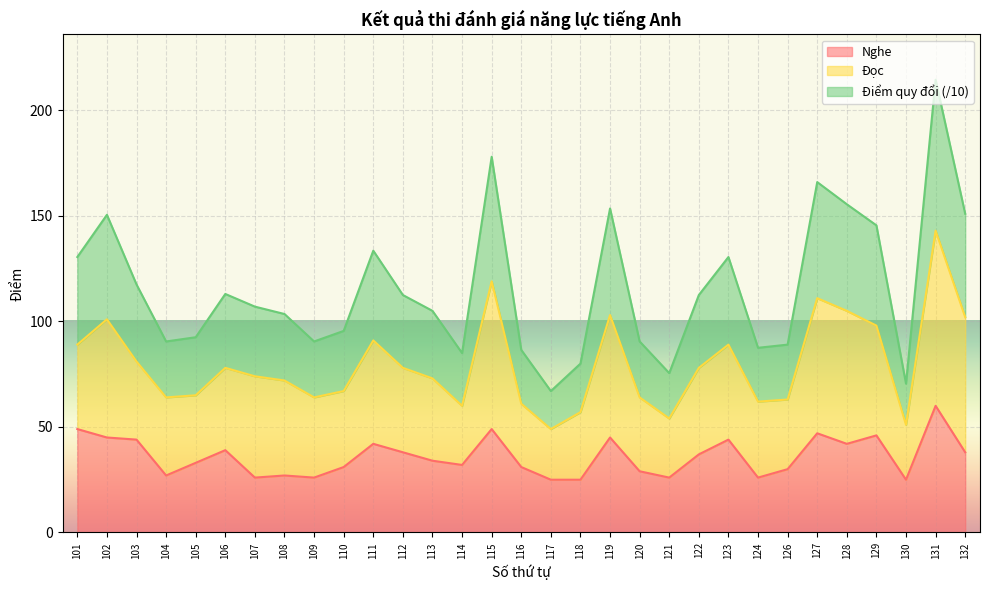

How many values in the Điểm quy đổi series are below 107?

15